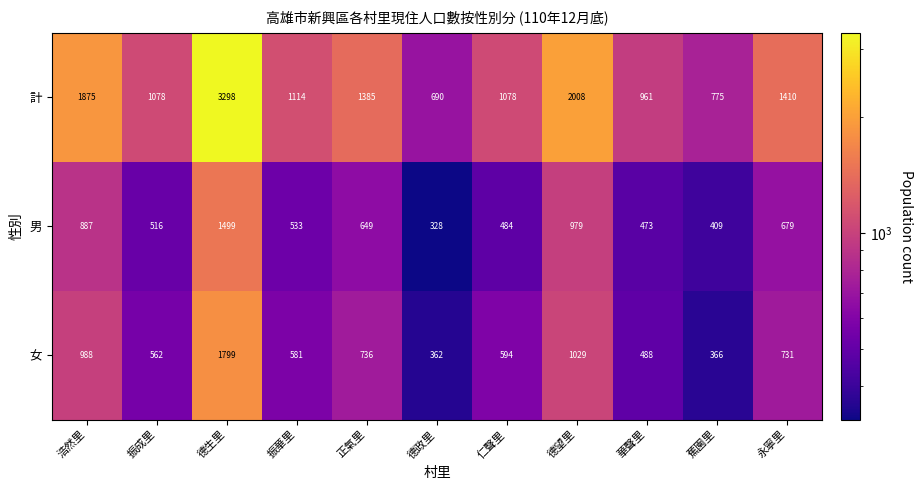

Which series has the widest spread of values?

計